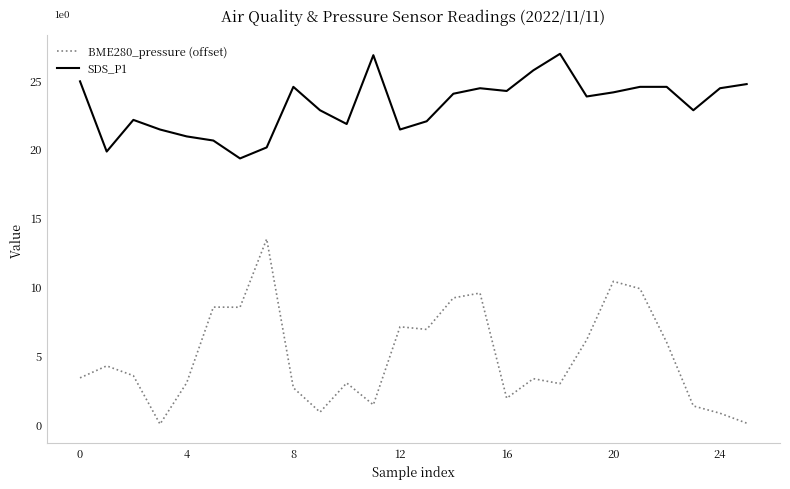

What is the difference between the second highest and second lowest values in the BME280_pressure (offset) series?

10.3